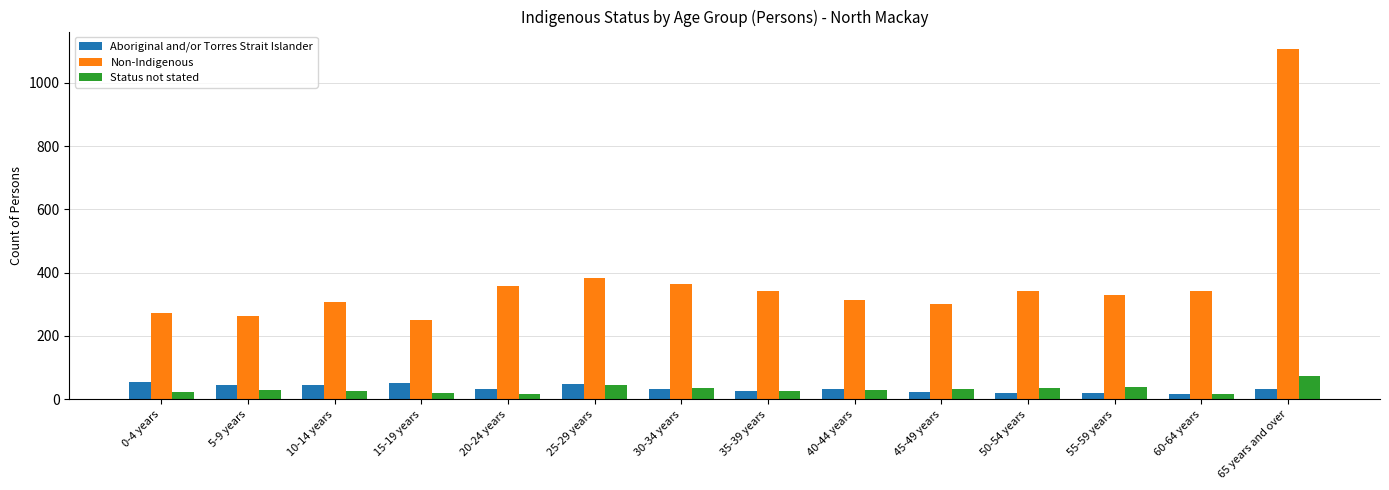

The value of Non-Indigenous at 0-4 years is 155. True or false?

False